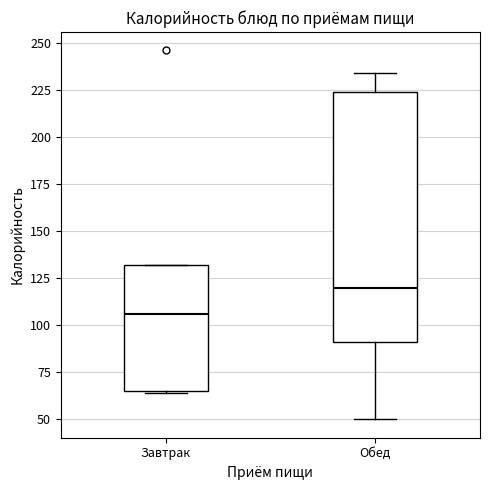

Reading left to right, transcribe this box plot: for each box, give where its median line is, the range the box spans, and where its two whiskers end, as read against the y-axis. The values are not printed on the chart, so give them approximately, as read against the axis.

Завтрак: median 105, box 65 to 130, whiskers 65 to 130
Обед: median 120, box 90 to 225, whiskers 50 to 235